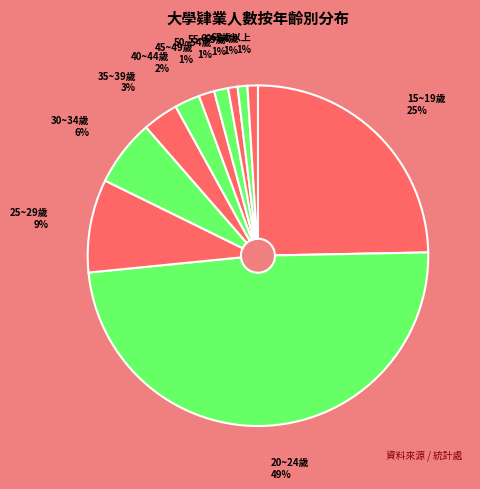

Combined, do 35~39歲 and 65歲以上 account for over 50%?

No